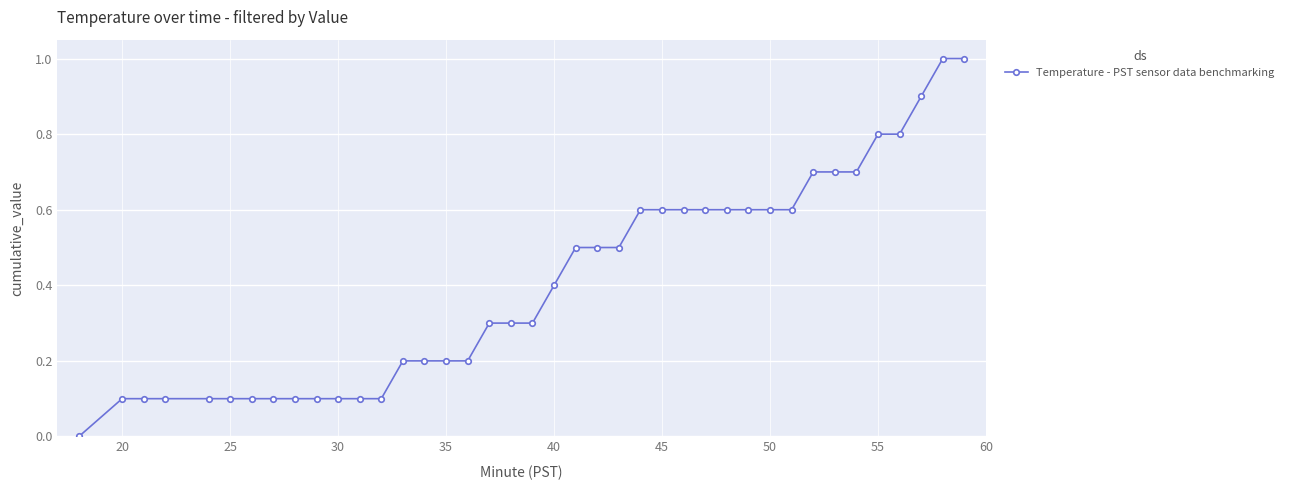

How many values are above zero?

39